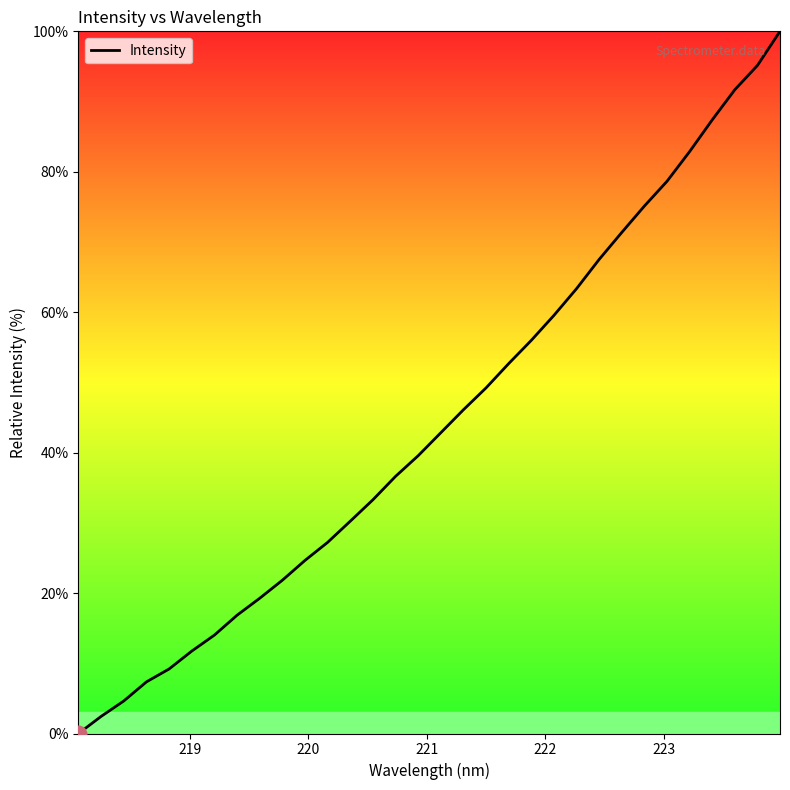

What is the maximum value shown in the chart?

100.0